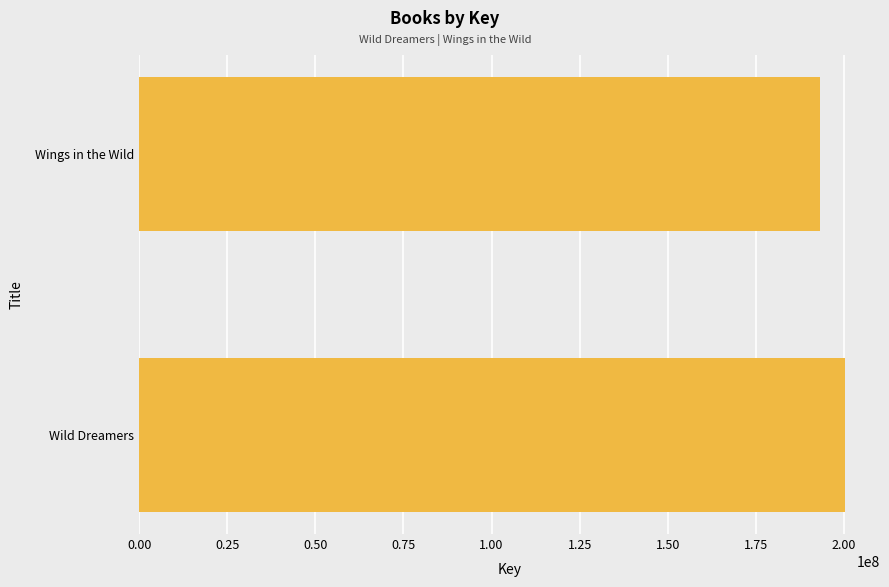

The value at Wings in the Wild is 193320444. True or false?

True